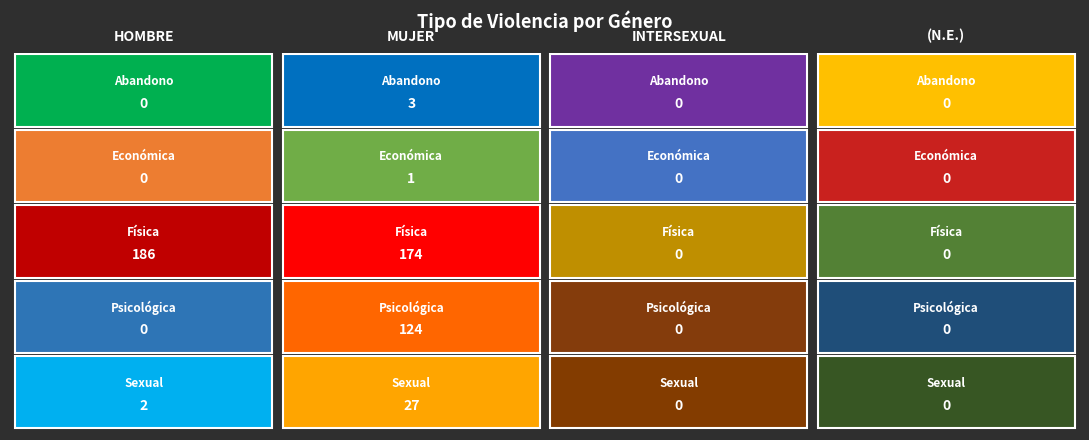

What is the highest value of the Psicológica series?

124